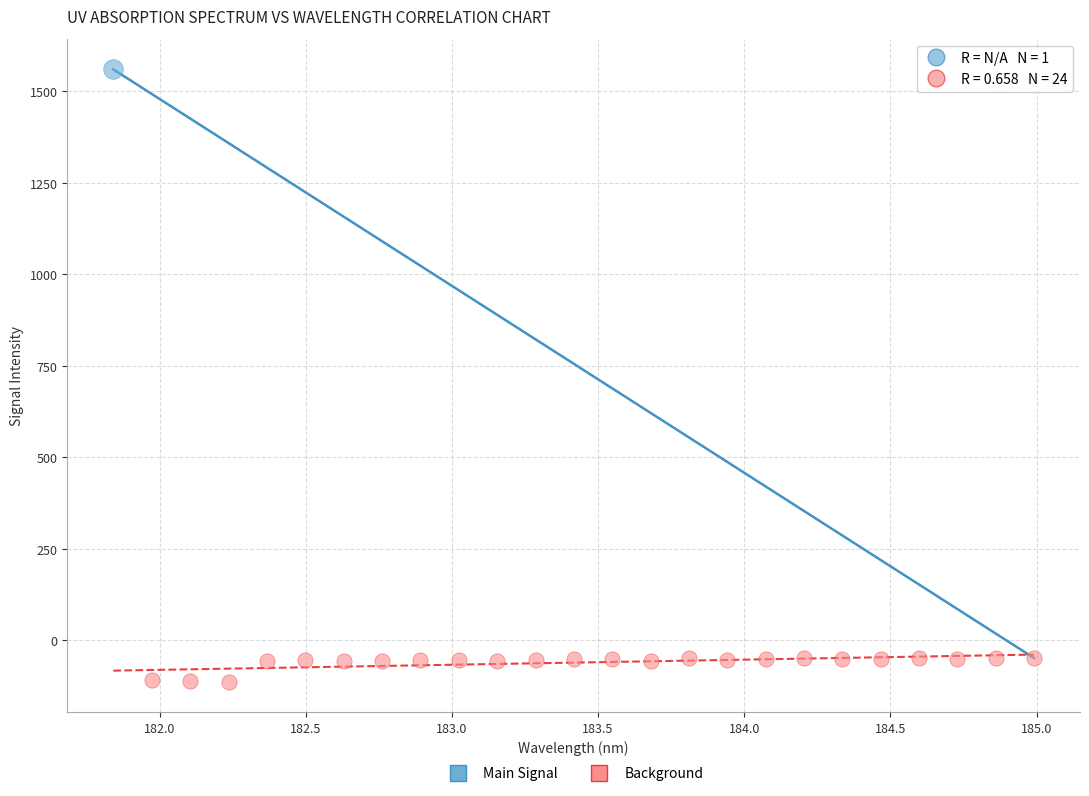

What are all the series names shown in the legend?

Main Signal, Background